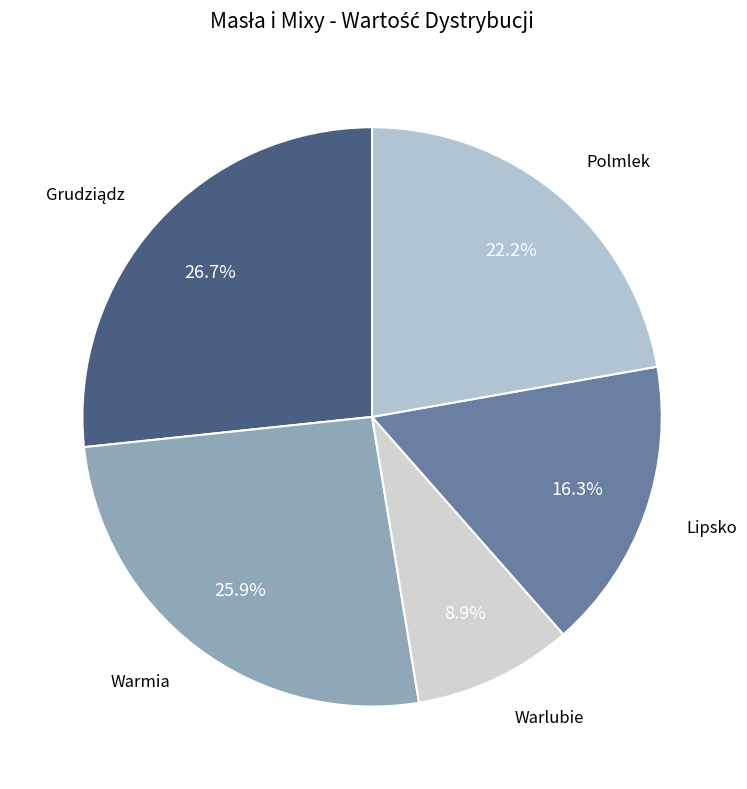

How many segments does this pie chart have?

5